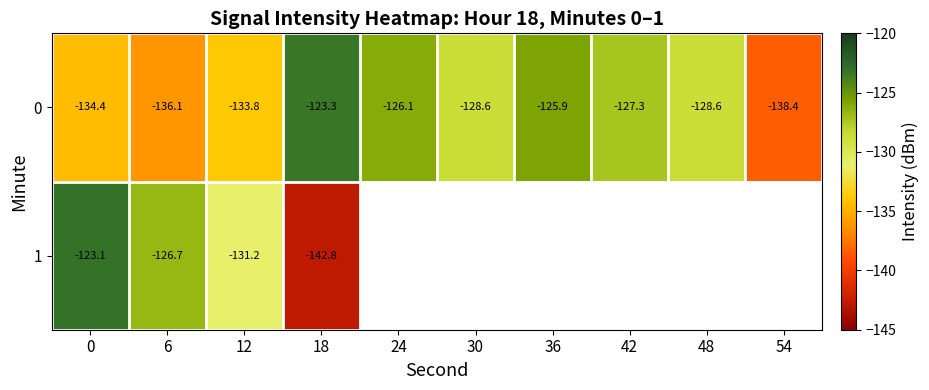

What is the approximate value of 0 at 6?

-136.1